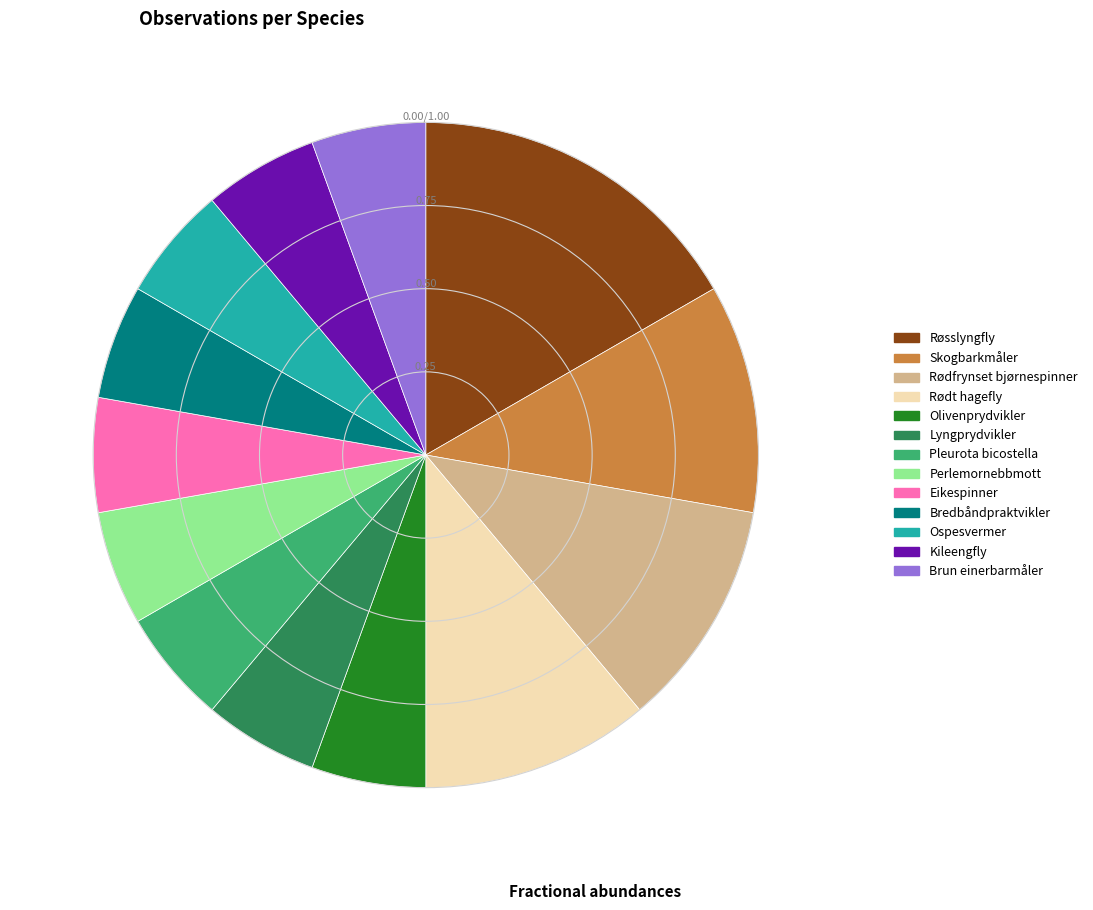

Approximately how many times larger is the value at Lyngprydvikler compared to Pleurota bicostella?

1.0